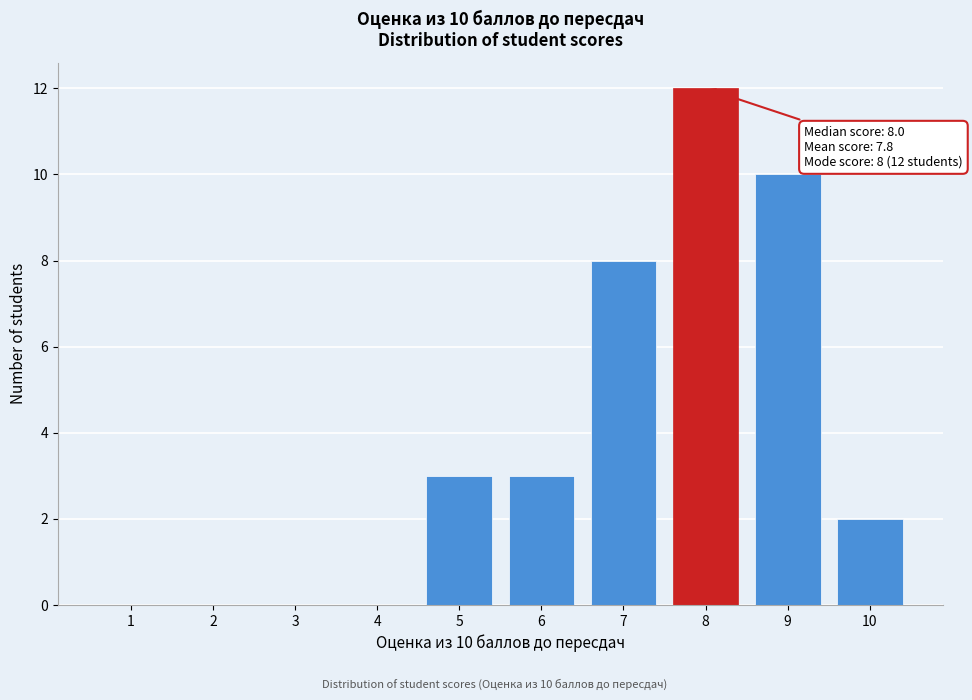

Reading right to left, extract all data points from this chart.

10=2	9=10	8=12	7=8	6=3	5=3	4=0	3=0	2=0	1=0